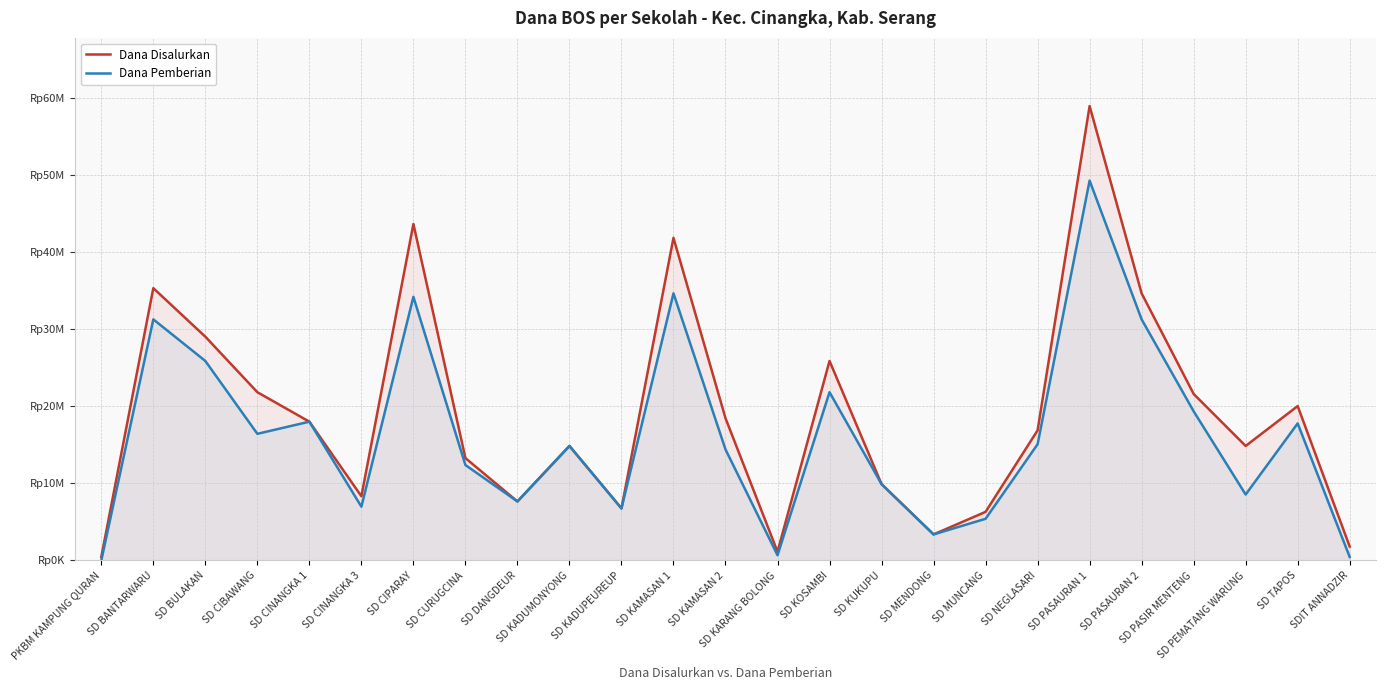

Where is the first local maximum for Dana Disalurkan?

SD BANTARWARU